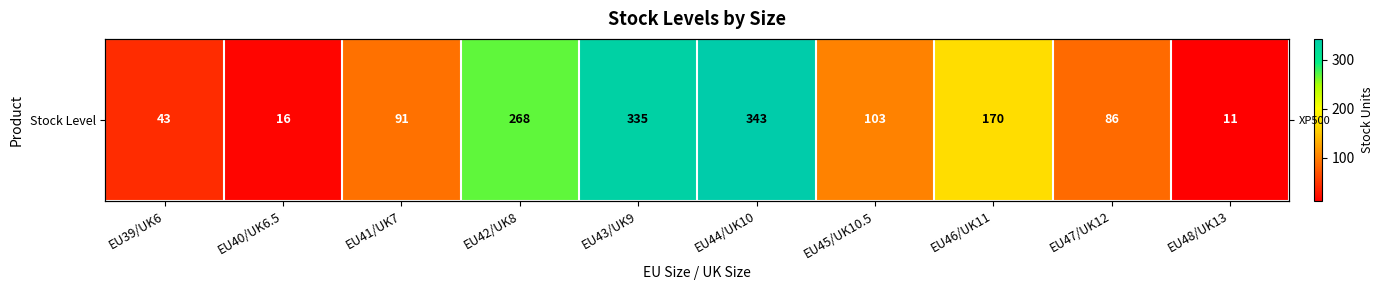

Where does the data first go above 103?

EU42/UK8